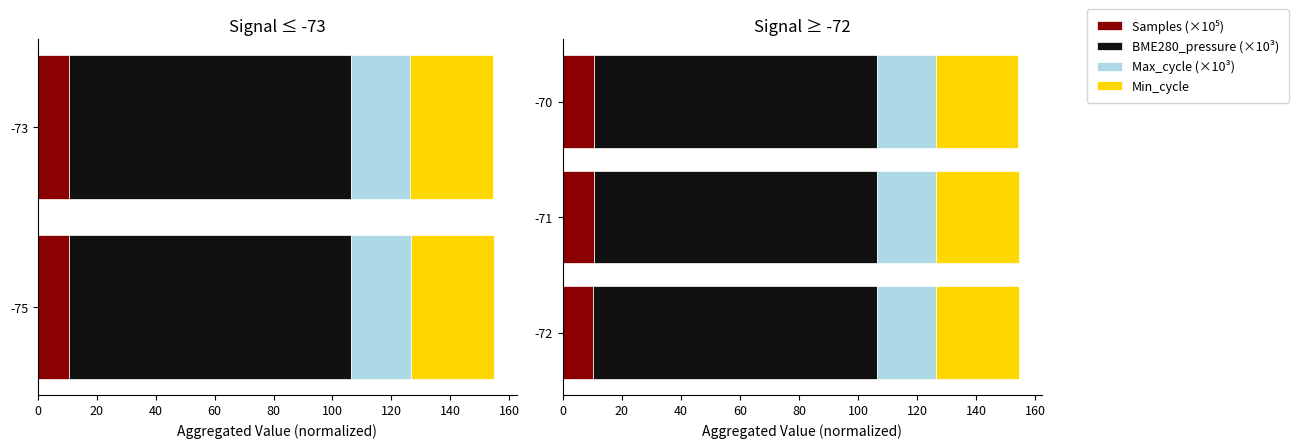

How many data points does each series have?

3